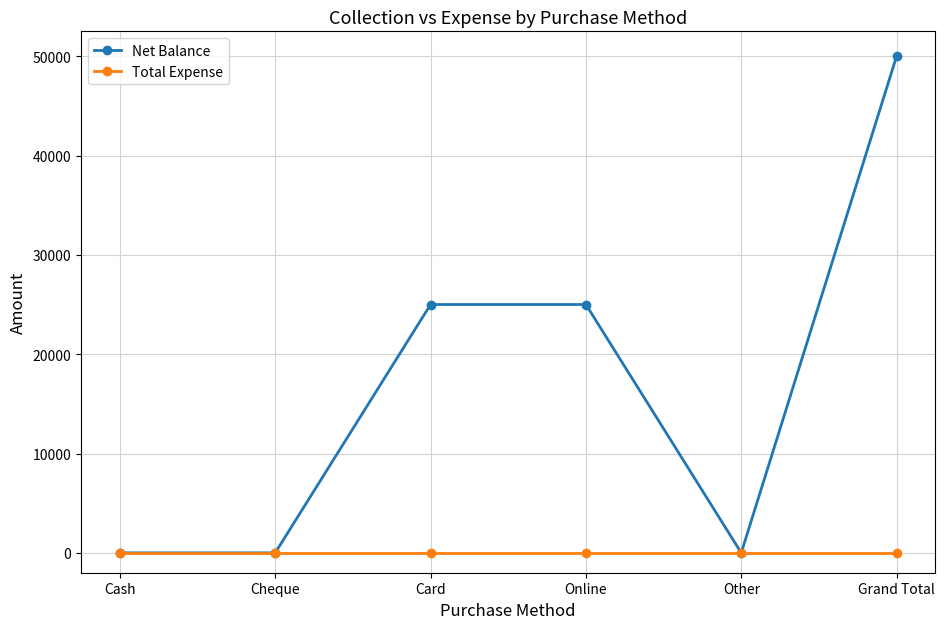

At which category is the sum across all series the highest?

Grand Total